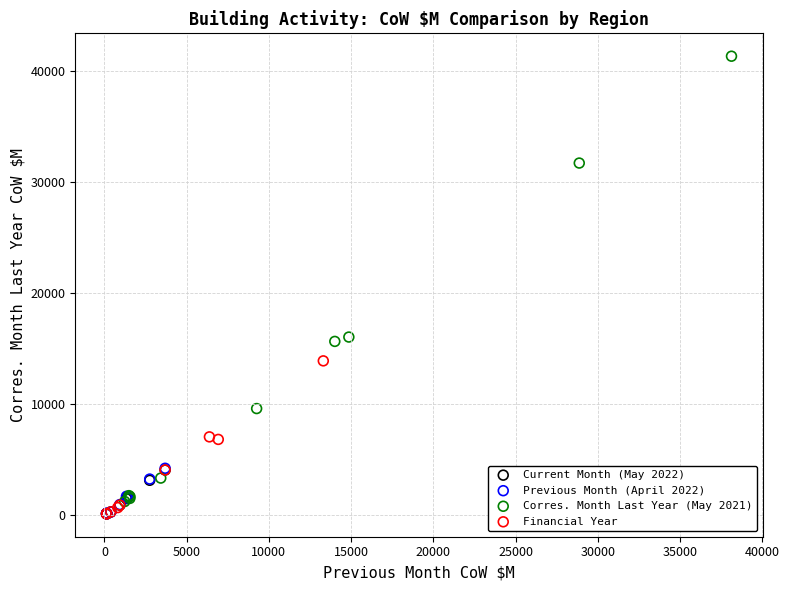

Which series has the widest spread of Y values?

Corres. Month Last Year (May 2021)